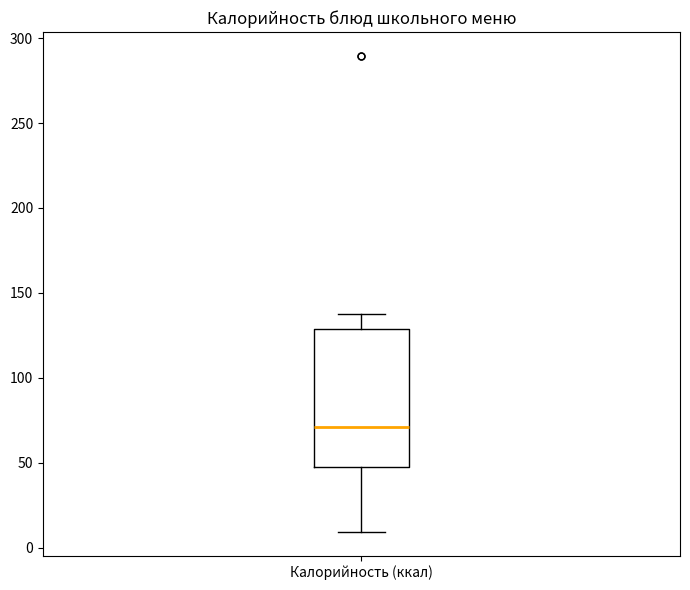

Transcribe this box plot: give where the median line is, the range the box spans, and where the two whiskers end, as read against the y-axis. The values are not printed on the chart, so give them approximately, as read against the axis.

median 70, box 45 to 130, whiskers 10 to 140